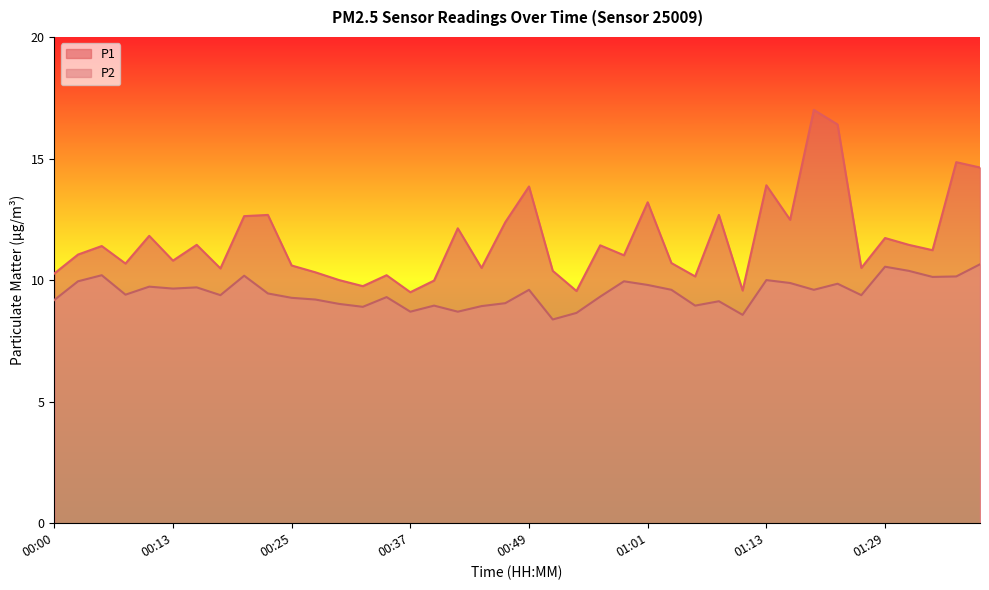

What is the sum of all P2 values?

379.4